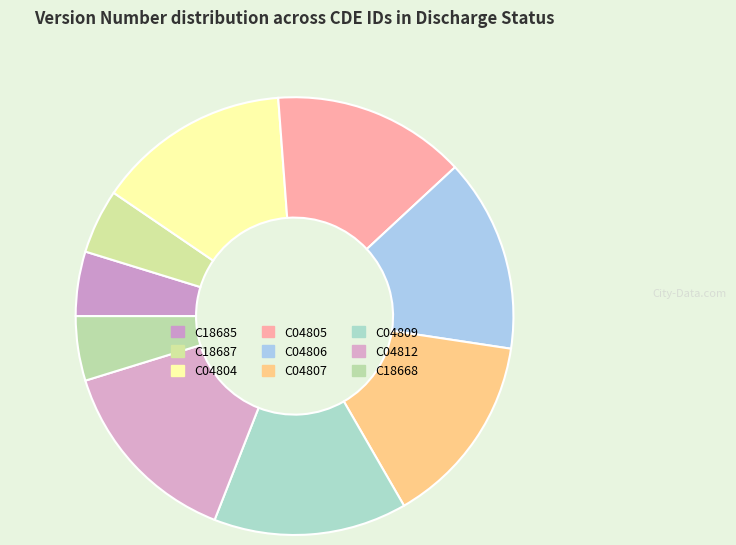

Does C04812 account for over 50% of the chart?

No